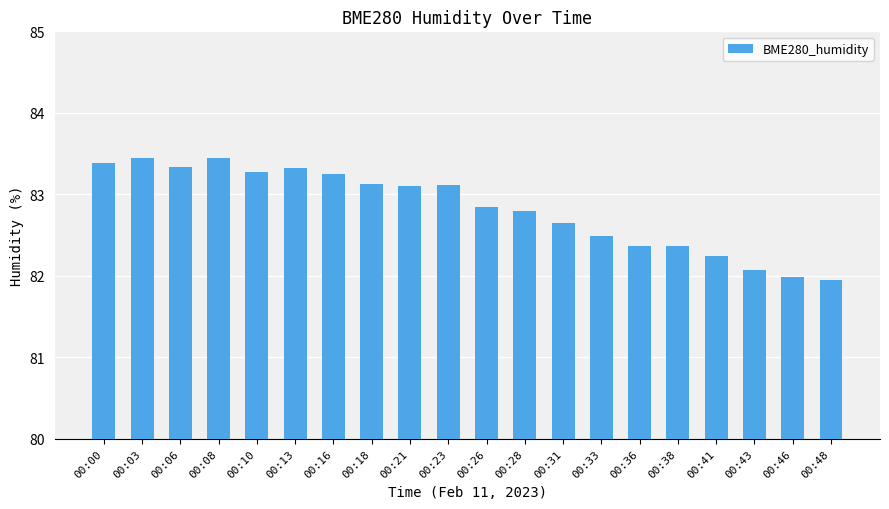

What is the minimum value shown in the chart?

82.0